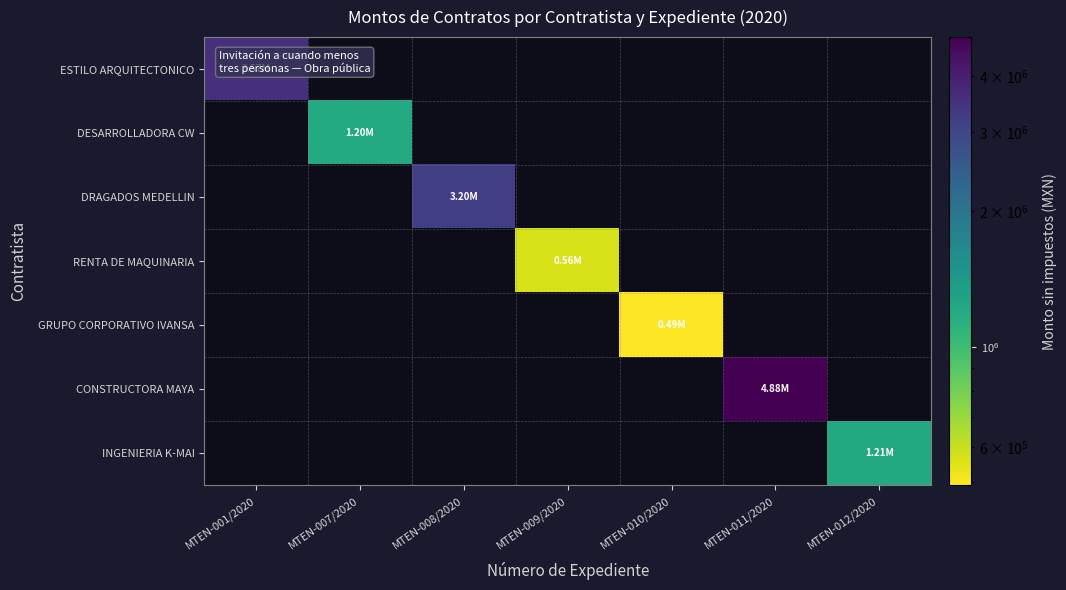

At MTEN-012/2020, list the series in order from largest to smallest.

ESTILO ARQUITECTONICO, DESARROLLADORA CW, DRAGADOS MEDELLIN, RENTA DE MAQUINARIA, GRUPO CORPORATIVO IVANSA, CONSTRUCTORA MAYA, INGENIERIA K-MAI